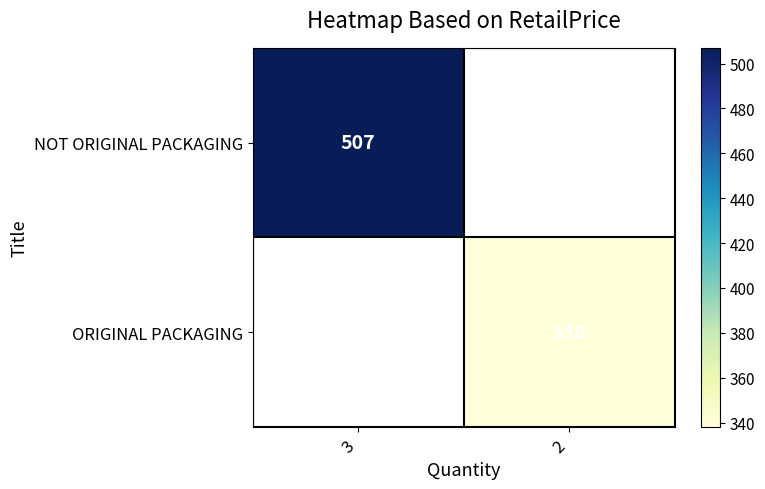

True or false: NOT ORIGINAL PACKAGING has a value of 208 at 3.

False